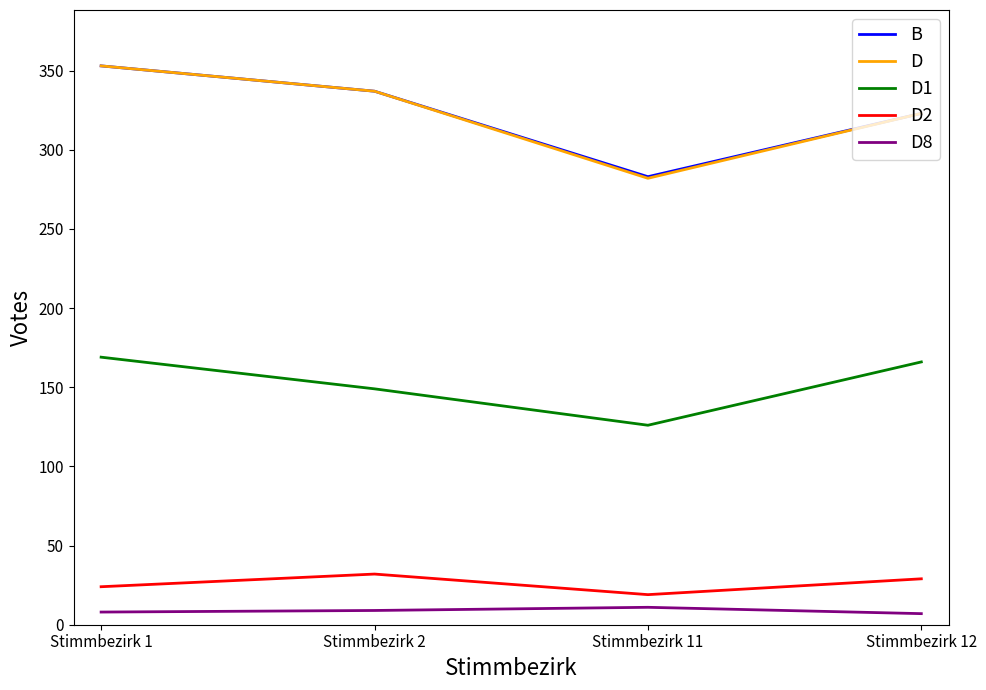

Which category has the lowest value in the B series?

Stimmbezirk 11